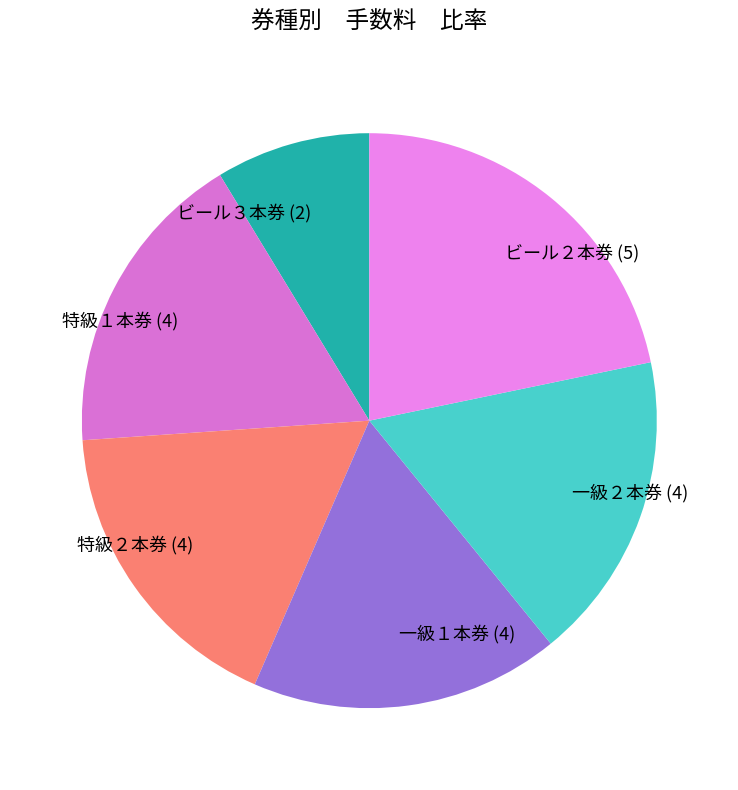

Is there any slice that represents more than half of the pie?

No